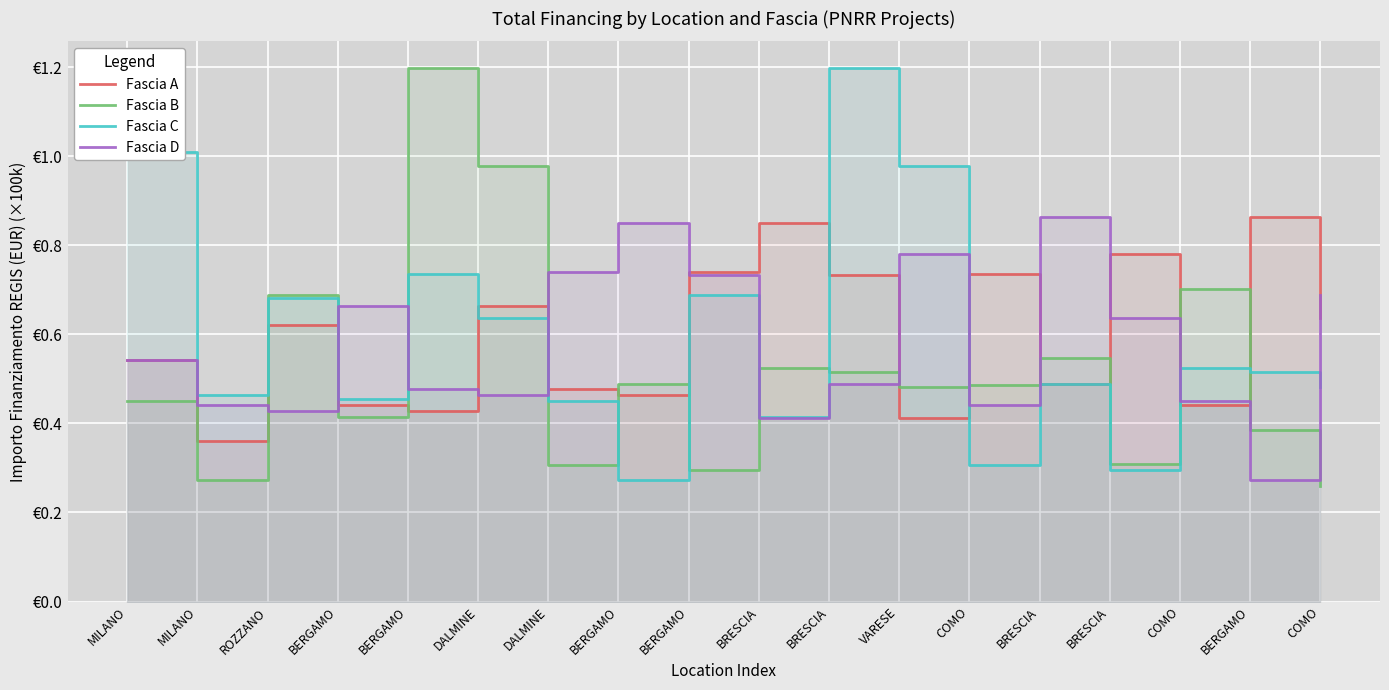

What value does the Fascia A series have at MILANO?

0.4